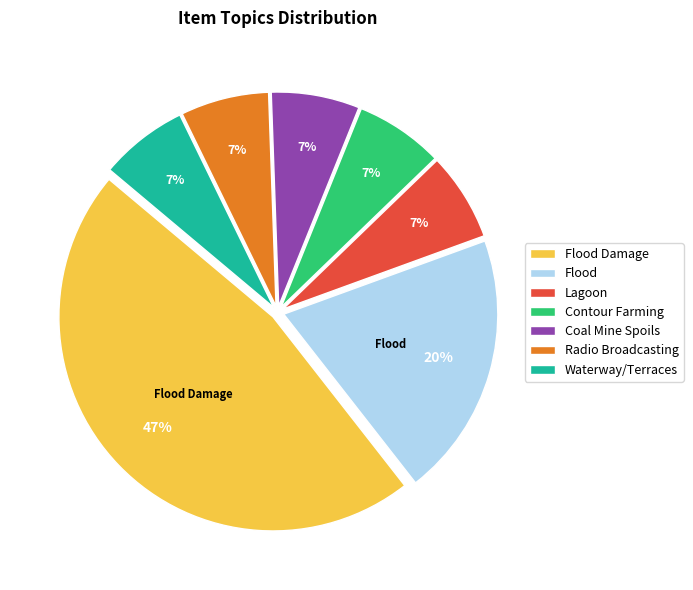

Combined, do Radio Broadcasting and Contour Farming account for over 50%?

No